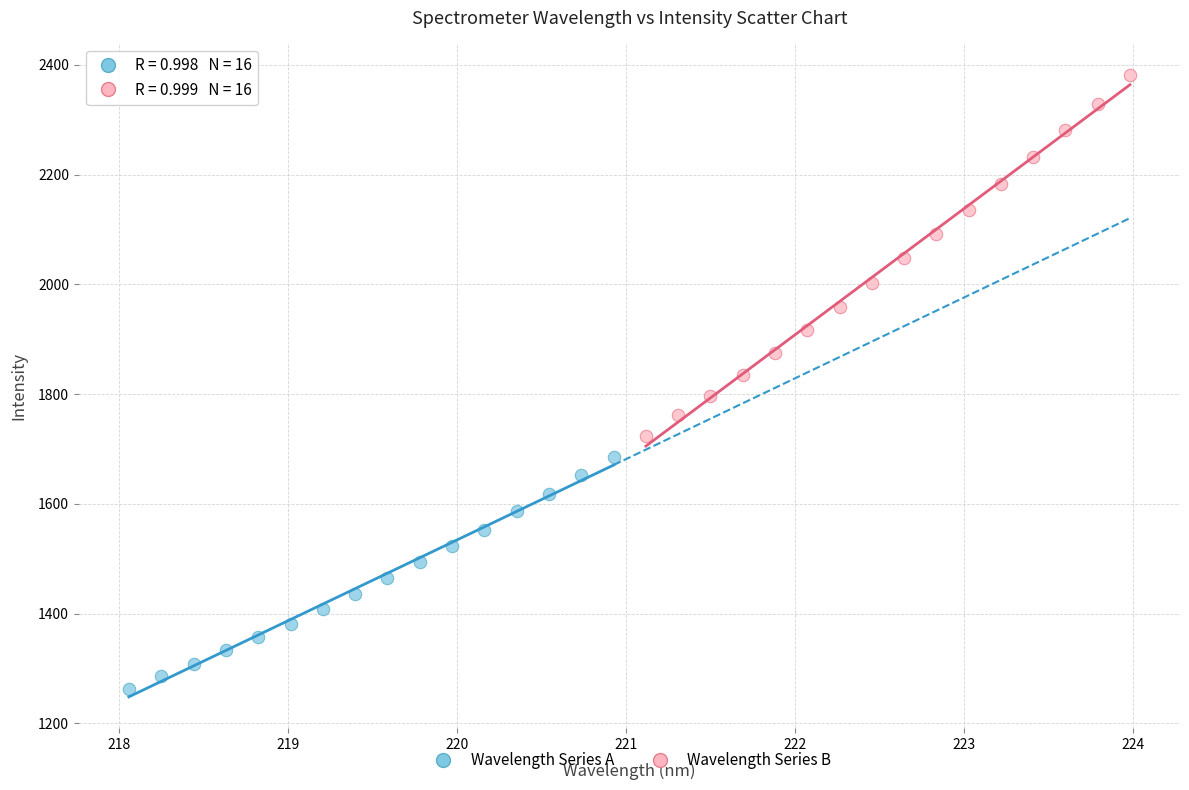

Which series has the widest spread of Y values?

Wavelength Series B